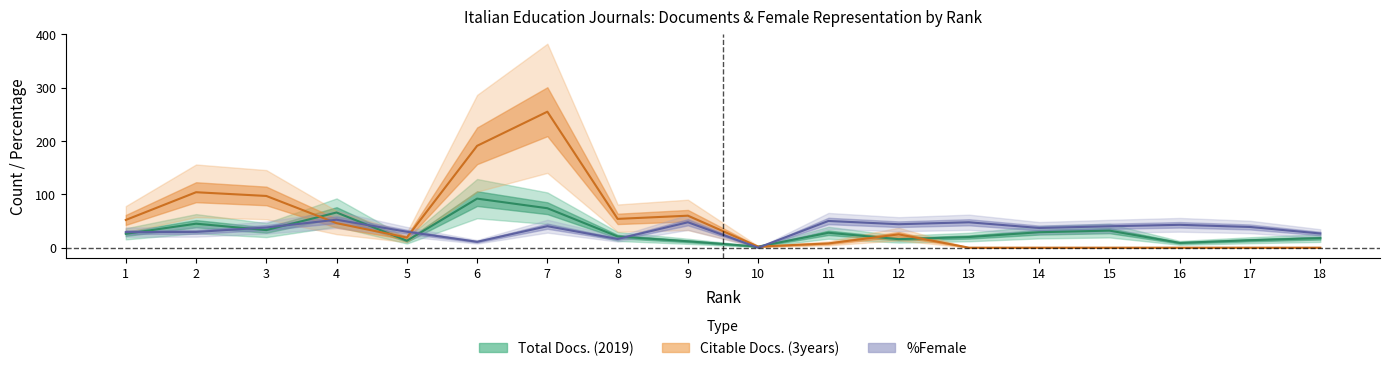

Rank the series at 5 from lowest to highest value.

Total Docs. (2019), Citable Docs. (3years), %Female